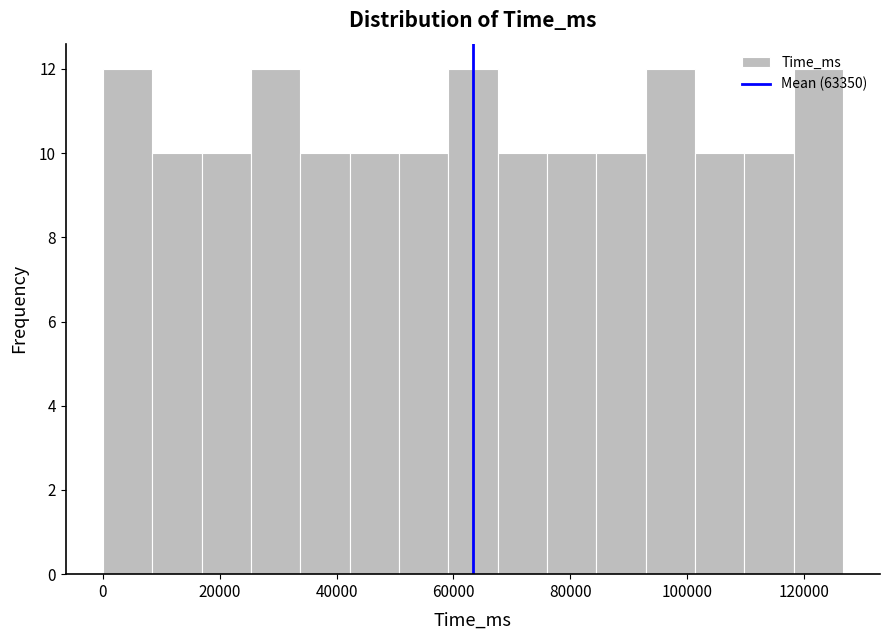

How tall is the bar that spans 92000 to 102000 on the x-axis? Neither the bar edges nor the heights are printed on the chart, so give them approximately, as read against the axes.

12